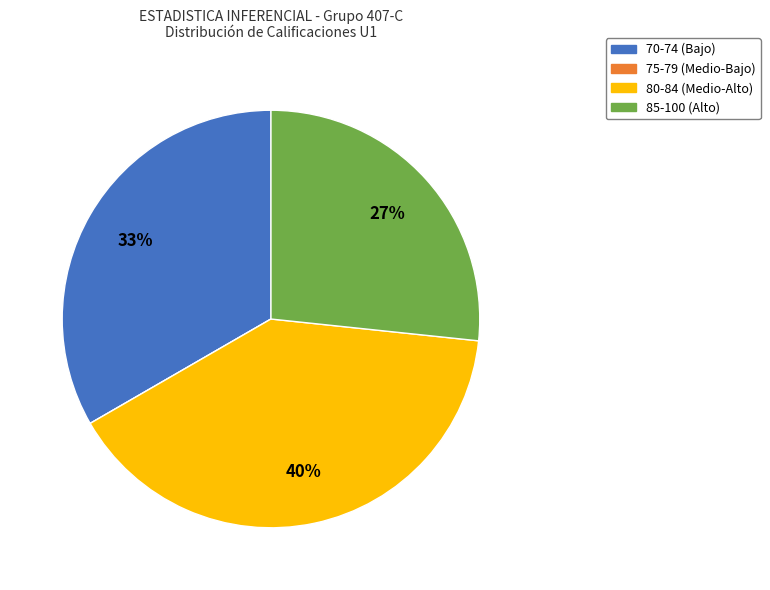

Does any single category account for the majority?

No